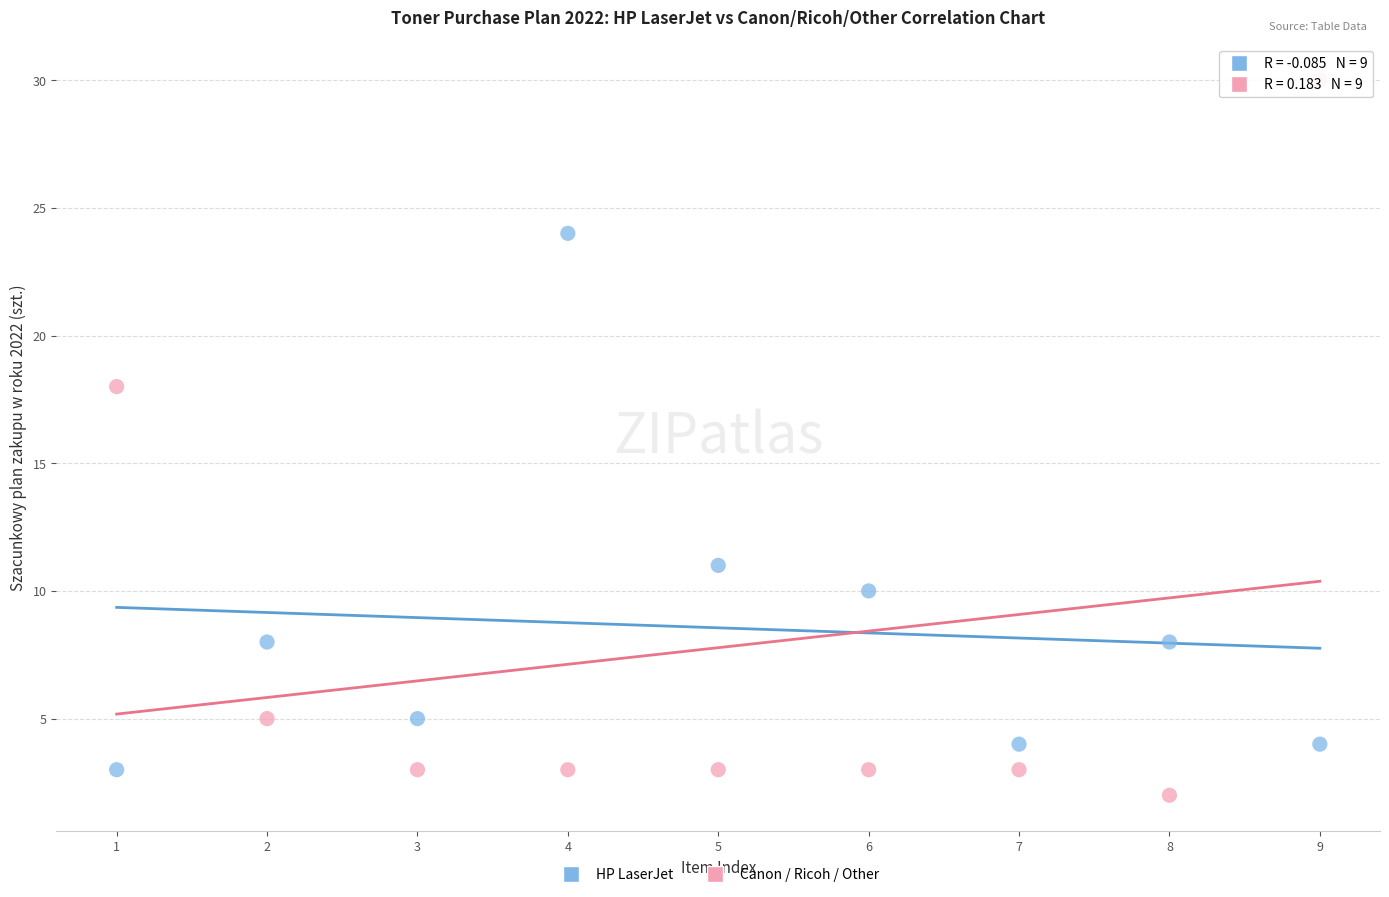

Which series reaches the maximum Y coordinate?

Canon / Ricoh / Other